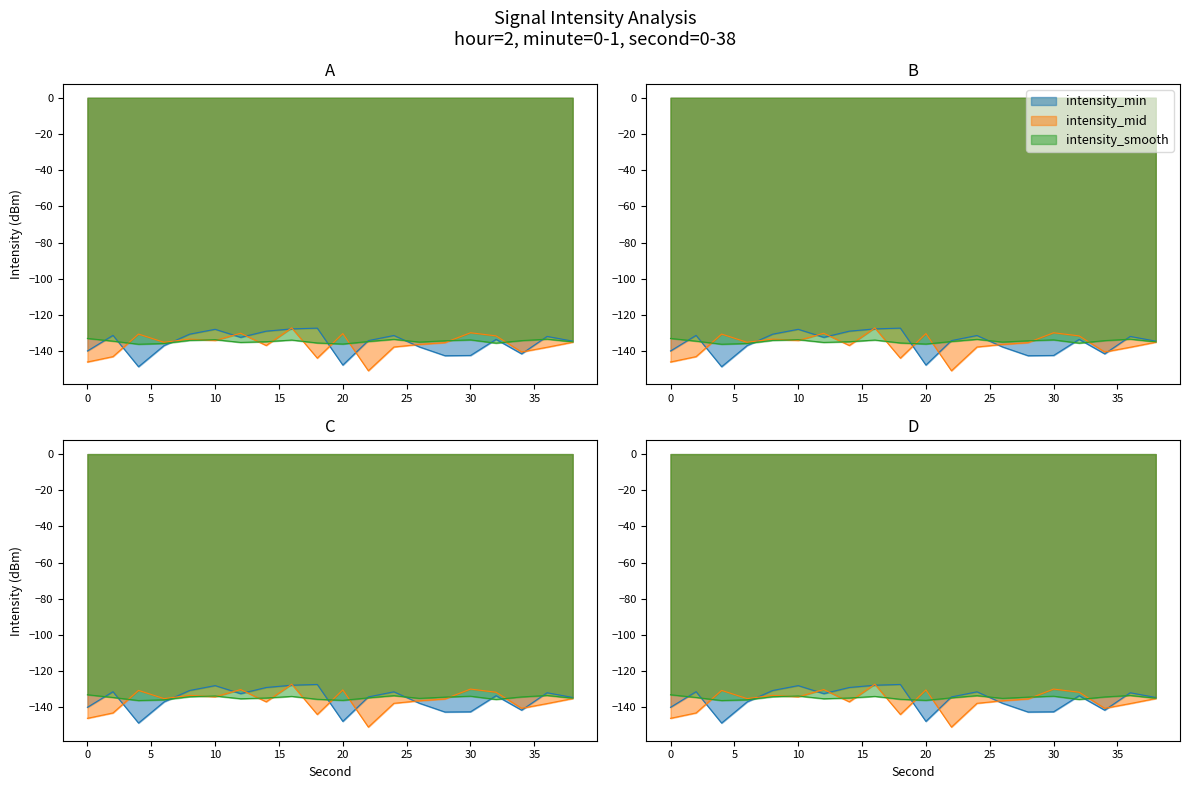

At which category is the sum across all series the highest?

16